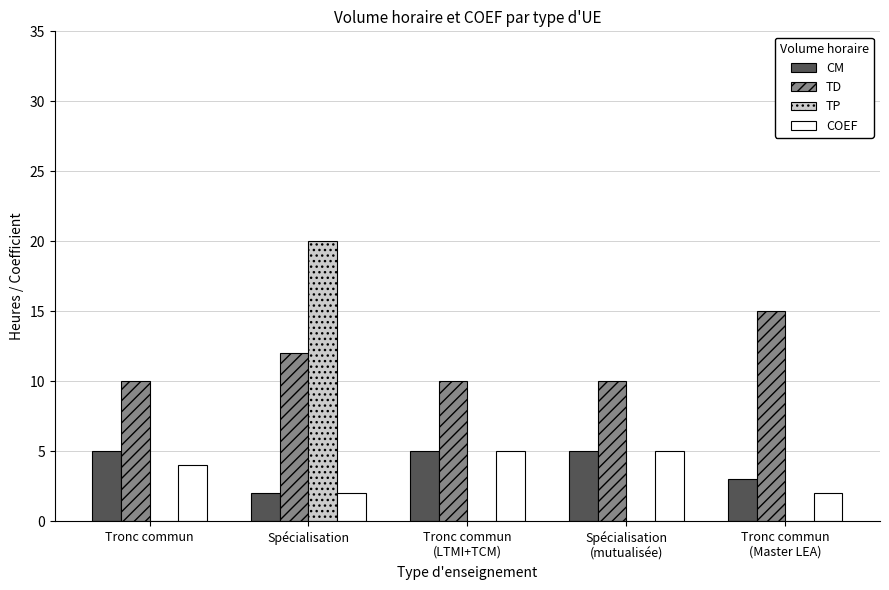

Count the COEF values in the range 2 to 5.

5